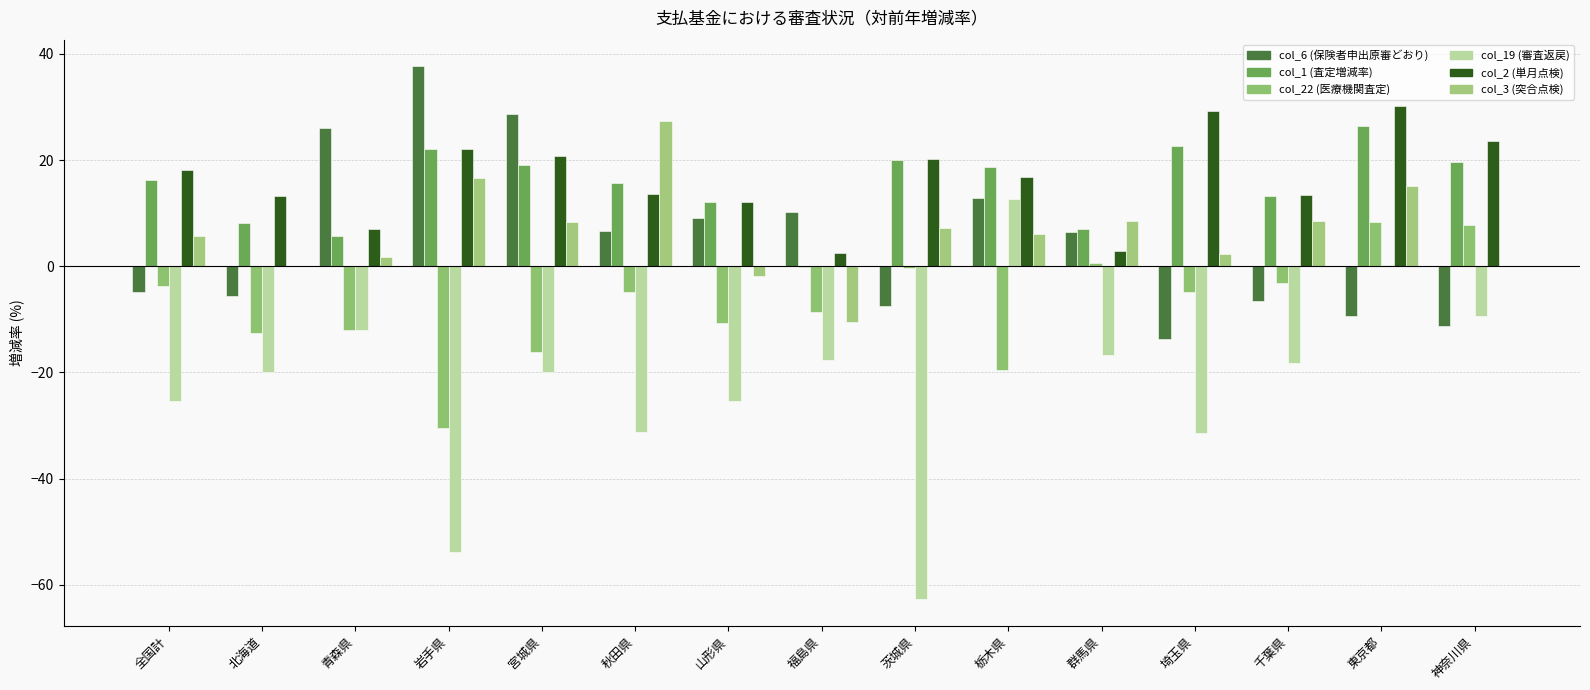

Count the number of categories in the chart.

15